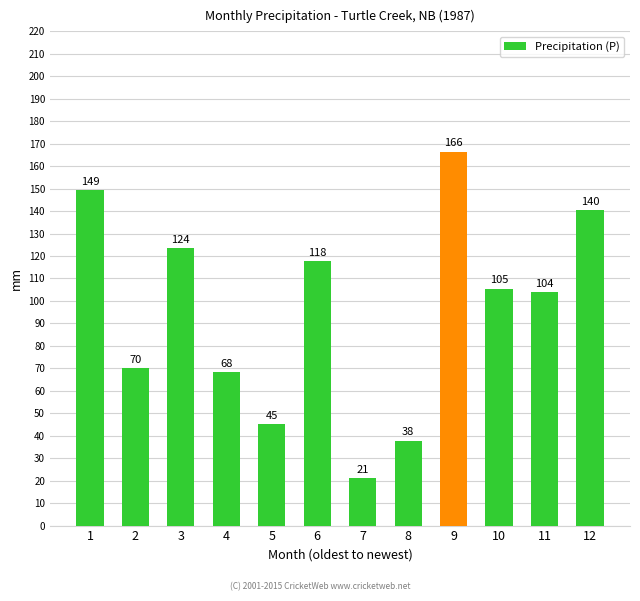

Approximately how many times larger is the value at 6 compared to 4?

1.7